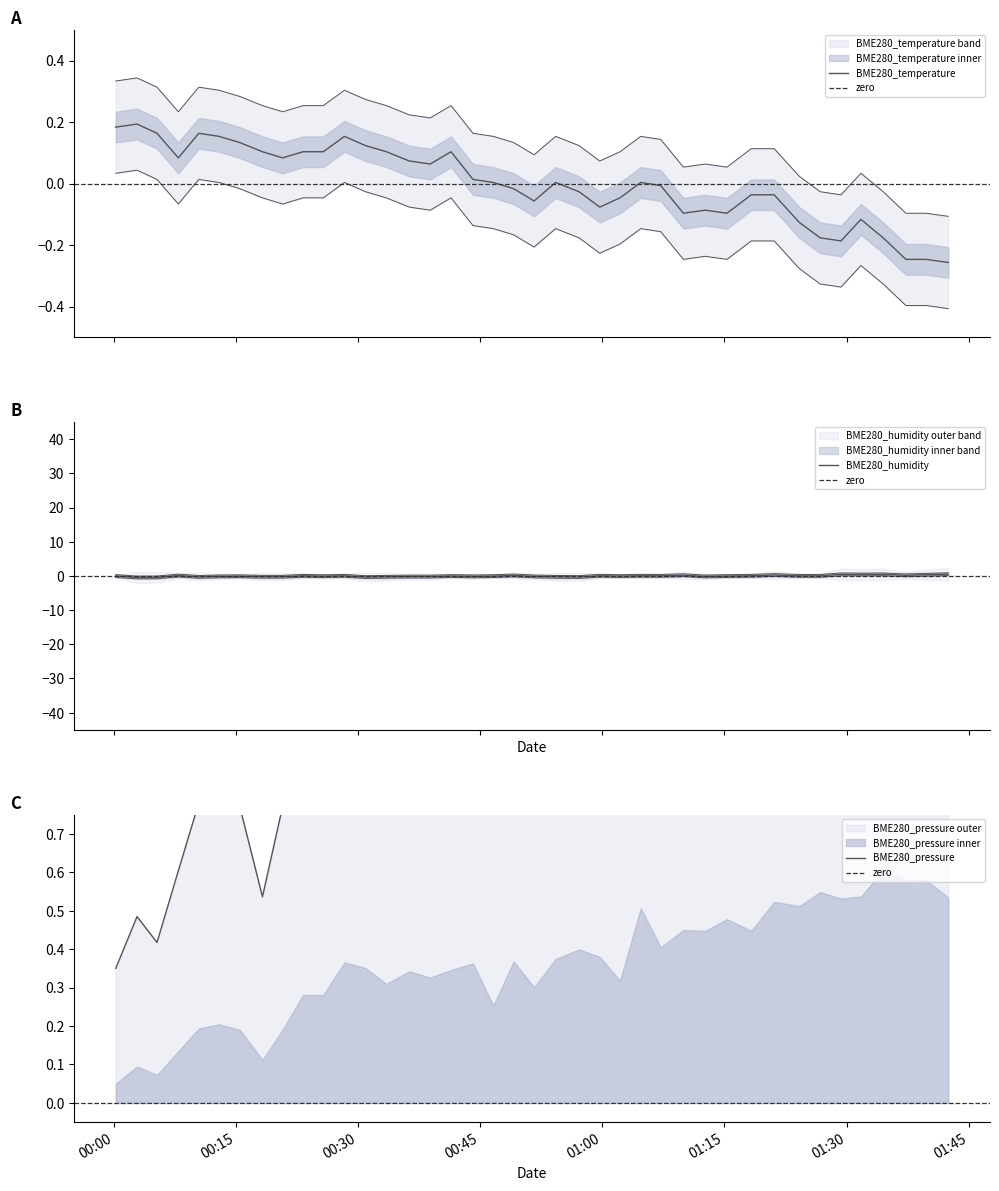

What is the value of the BME280_humidity point at the 18th from the left?

-0.1